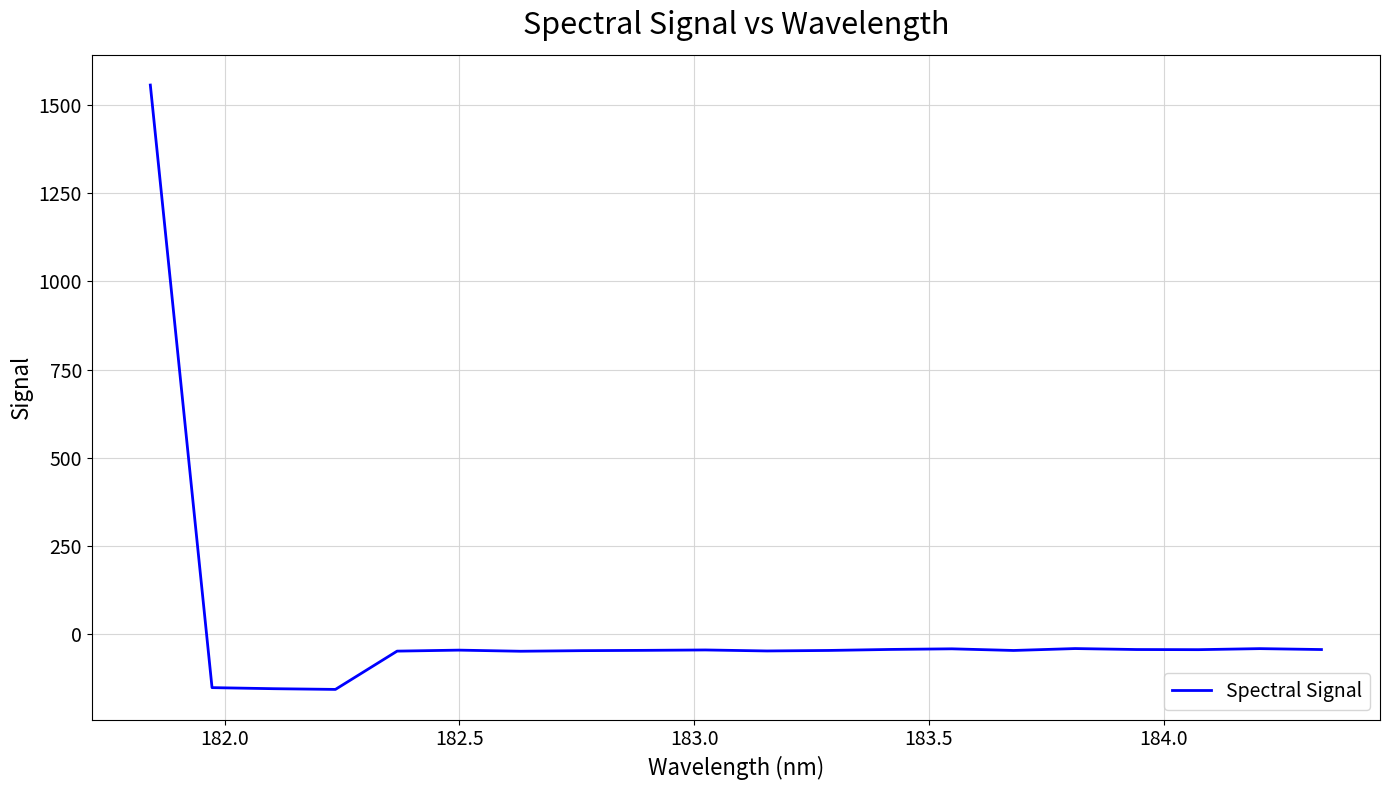

What is the maximum value shown in the chart?

1557.2